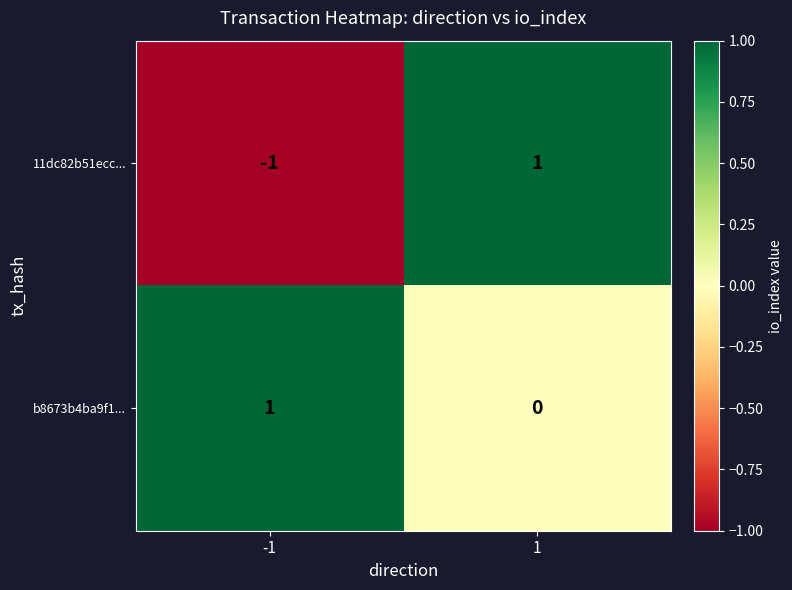

Is it true that b8673b4ba9f1... equals 1 at 1?

False